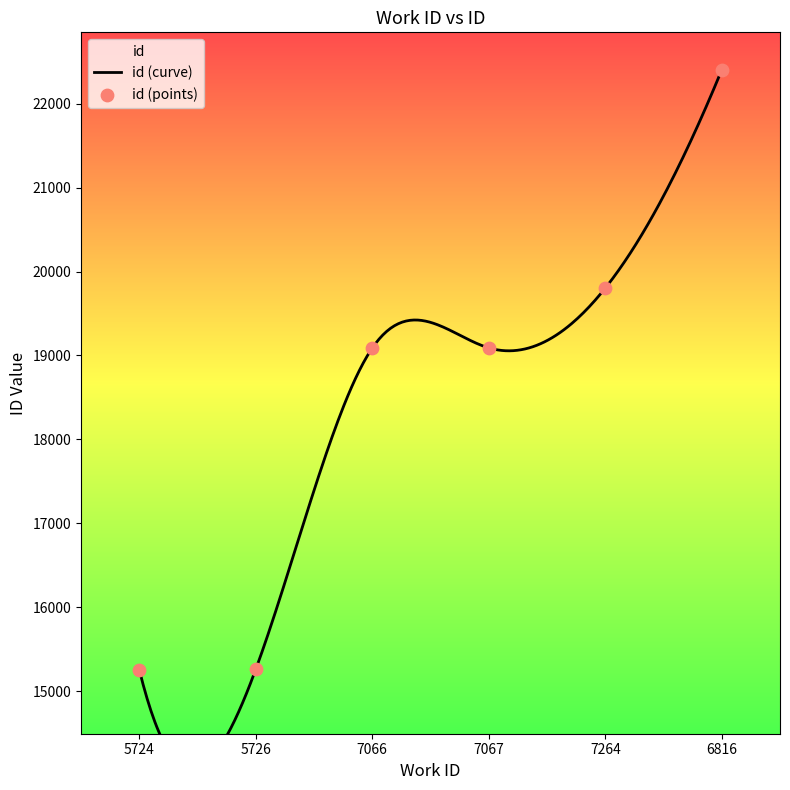

What is the change in value from 5726 to 7067?

+3830